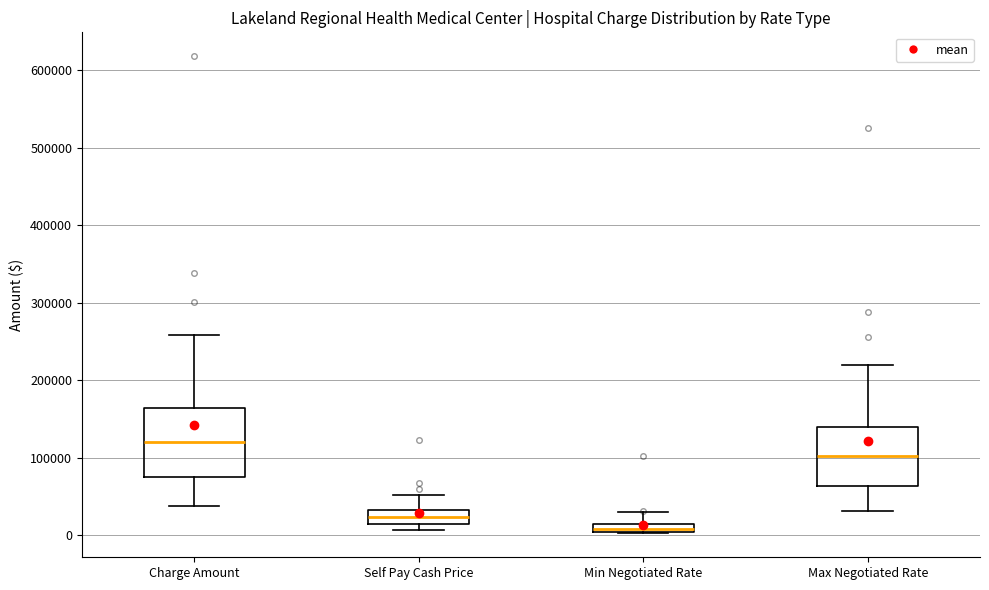

Where does the lower whisker of the box for Max Negotiated Rate end on the y-axis? The values are not printed on the chart, so give them approximately, as read against the axis.

30000